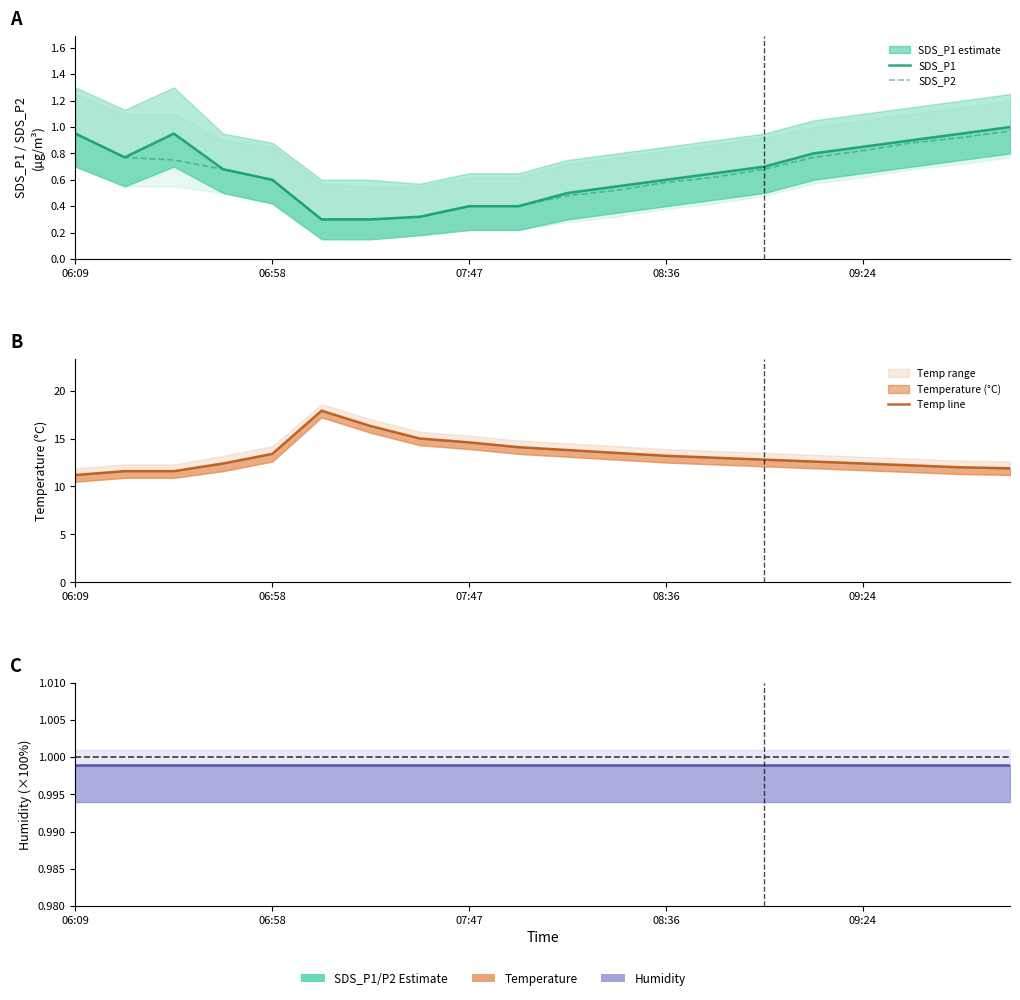

Reading left to right, transcribe all the data shown in this chart.

SDS_P1: 0.9	0.8	0.9	0.7	0.6	0.3	0.3	0.3	0.4	0.4	0.5	0.6	0.6	0.7	0.7	0.8	0.8	0.9	0.9	1.0
SDS_P2: 0.9	0.8	0.8	0.7	0.6	0.3	0.3	0.3	0.4	0.4	0.5	0.5	0.6	0.6	0.7	0.8	0.8	0.9	0.9	1.0
Temp line: 11.2	11.6	11.6	12.4	13.4	17.9	16.3	15.0	14.6	14.1	13.8	13.5	13.2	13.0	12.8	12.6	12.4	12.2	12.0	11.9
Humidity line: 1.0	1.0	1.0	1.0	1.0	1.0	1.0	1.0	1.0	1.0	1.0	1.0	1.0	1.0	1.0	1.0	1.0	1.0	1.0	1.0